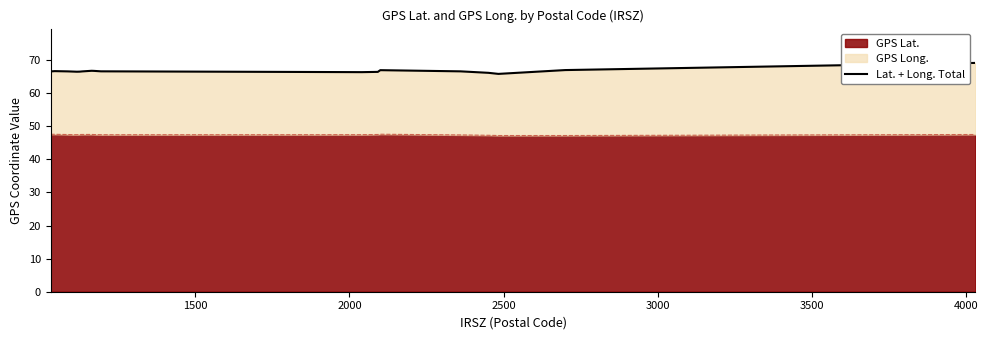

Reading left to right, list all the values displayed in this chart.

66.6	66.6	66.7	66.6	66.5	66.5	66.6	66.6	66.8	66.7	66.6	66.6	66.4	66.4	67.0	66.6	66.1	65.8	67.0	69.1